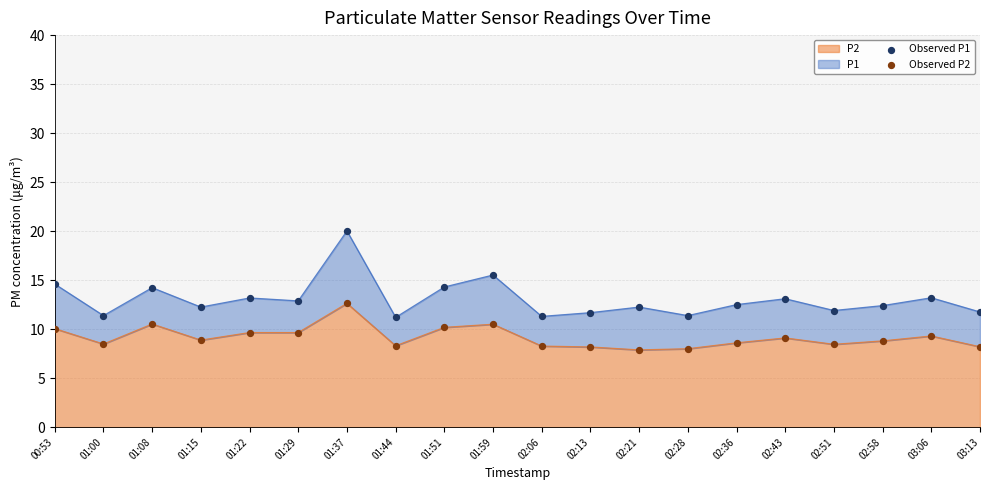

Is the value of Observed P1 at 02:43 greater than the value of Observed P2 at 01:51?

Yes